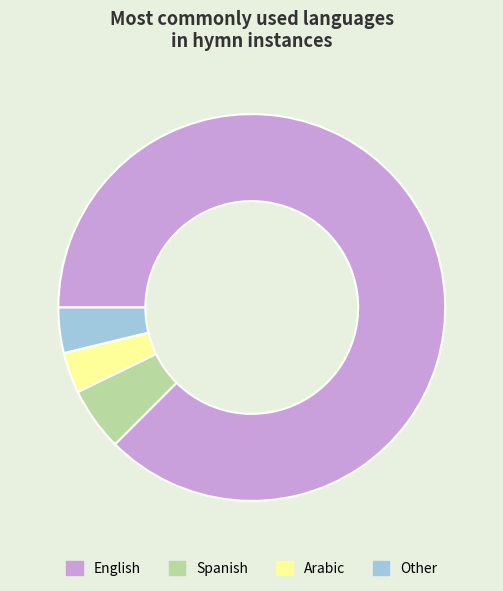

Is it true that Arabic is 3% of the pie?

True